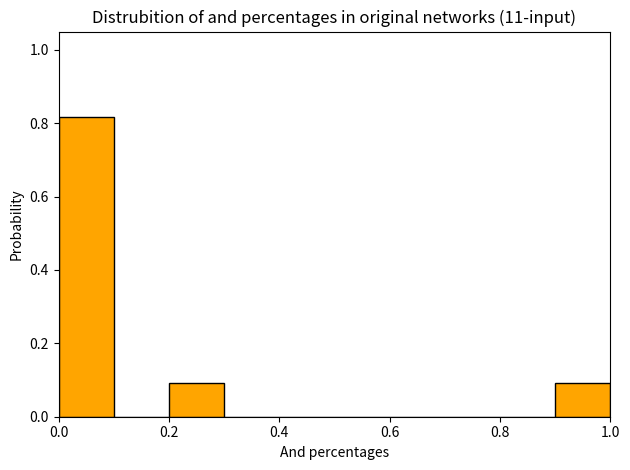

Reading left to right, transcribe this chart: for each bar, give the range it covers on the x-axis and its height. The values are not printed on the chart, so give them approximately, as read against the axis.

0.0 to 0.1: 0.82
0.1 to 0.2: 0
0.2 to 0.3: 0.10
0.3 to 0.4: 0
0.4 to 0.5: 0
0.5 to 0.6: 0
0.6 to 0.7: 0
0.7 to 0.8: 0
0.8 to 0.9: 0
0.9 to 1.0: 0.10